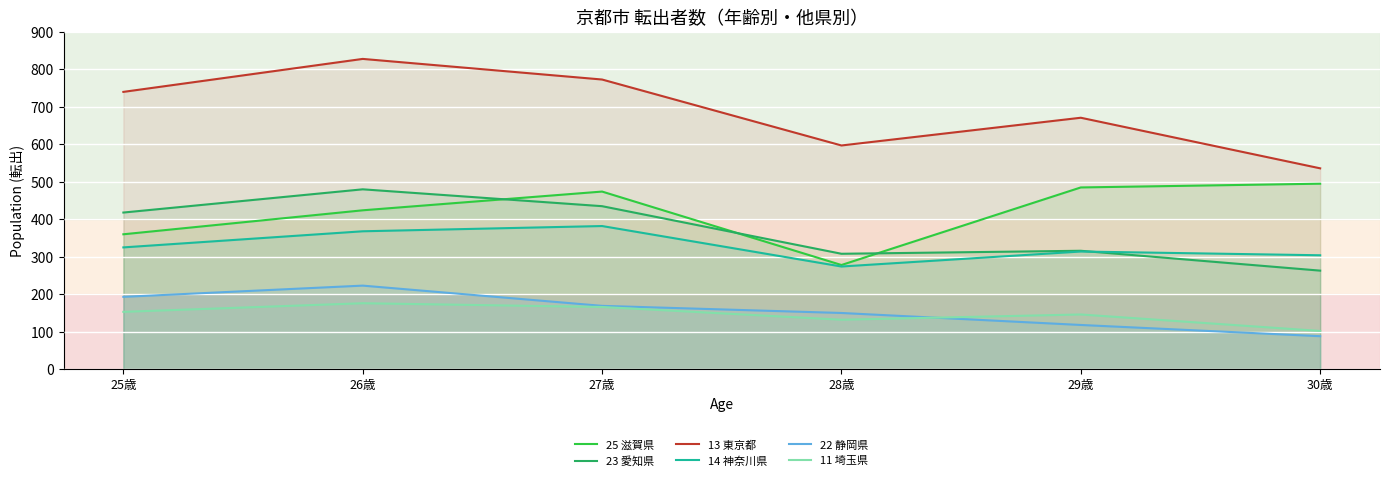

At which label does 14 神奈川県 reach its peak?

27歳